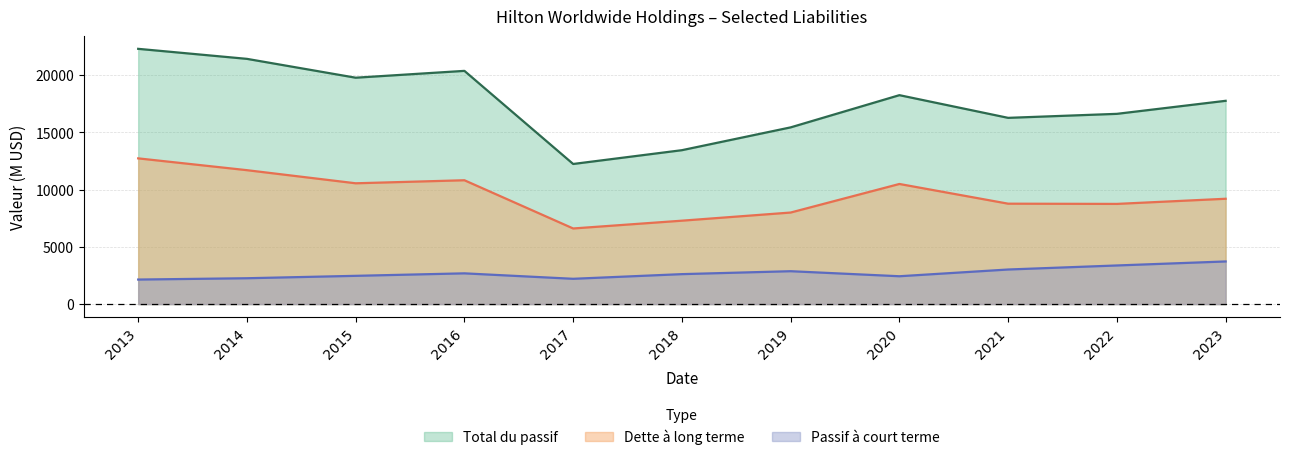

At which category does the chart reach its minimum across all series?

2013